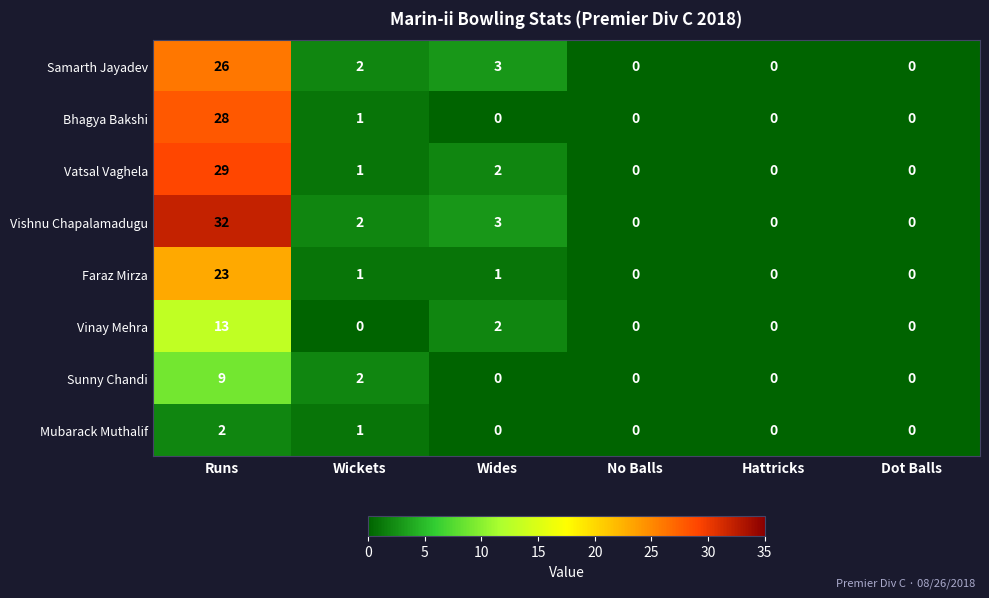

How many distinct data groups are displayed?

8